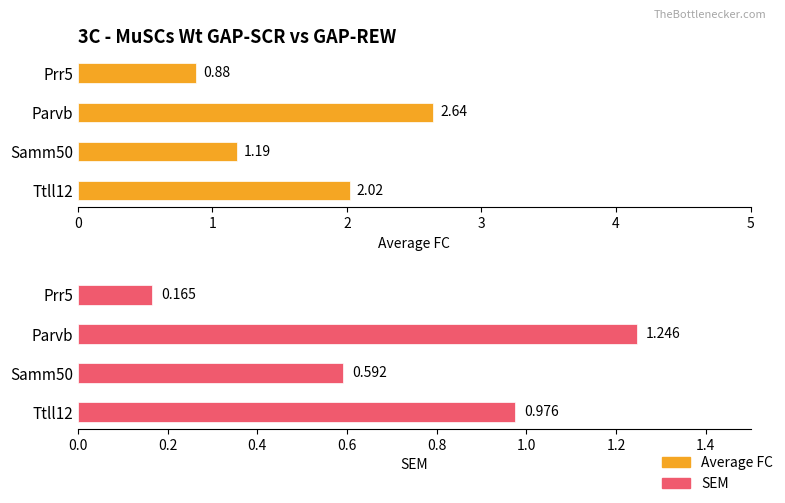

True or false: SEM has a value of 0.2 at Prr5.

False